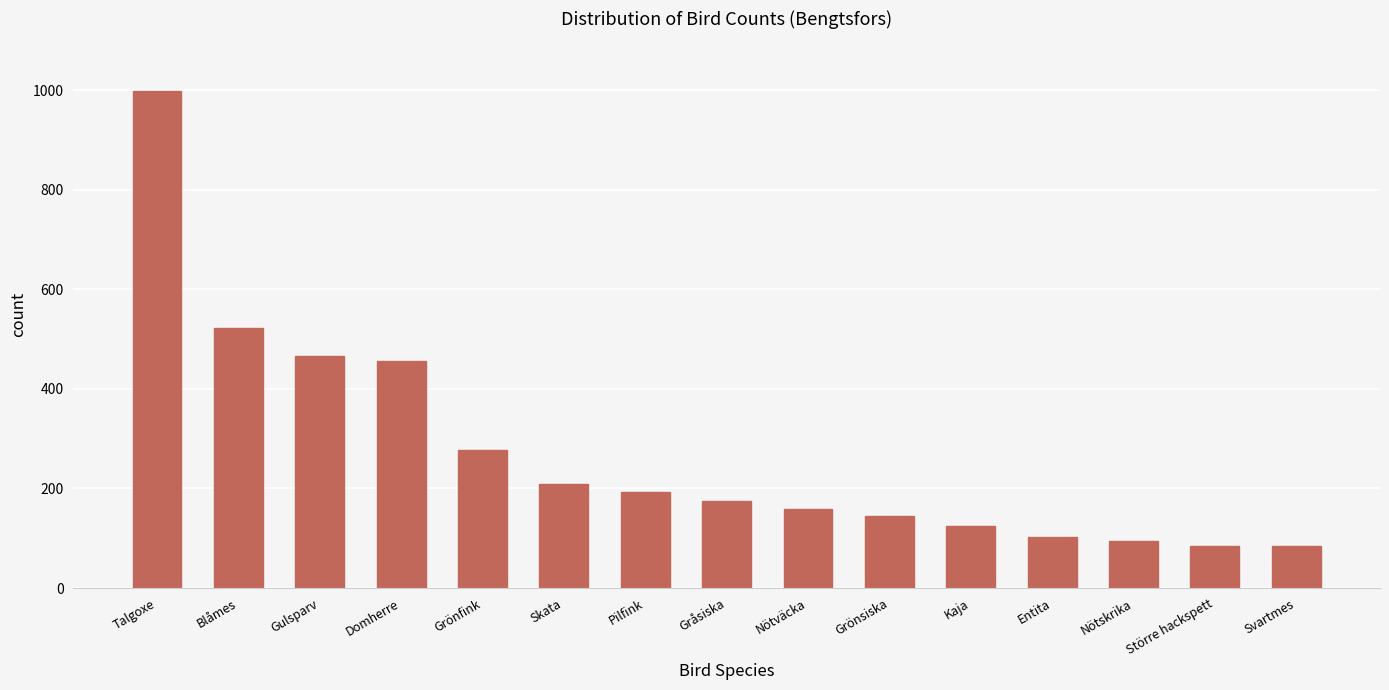

How many bars are there in total?

15